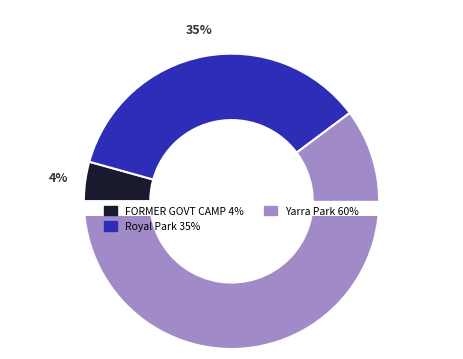

How many segments does this pie chart have?

3